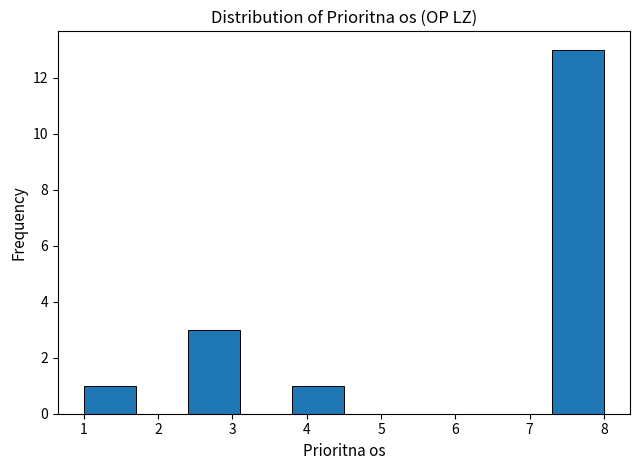

Reading left to right, list every bar in this chart as the range it spans on the x-axis followed by its height. The values are not printed on the chart, so give them approximately, as read against the axis.

1.0 to 1.7: 1
1.7 to 2.4: 0
2.4 to 3.1: 3
3.1 to 3.8: 0
3.8 to 4.5: 1
4.5 to 5.2: 0
5.2 to 5.9: 0
5.9 to 6.6: 0
6.6 to 7.3: 0
7.3 to 8.0: 13